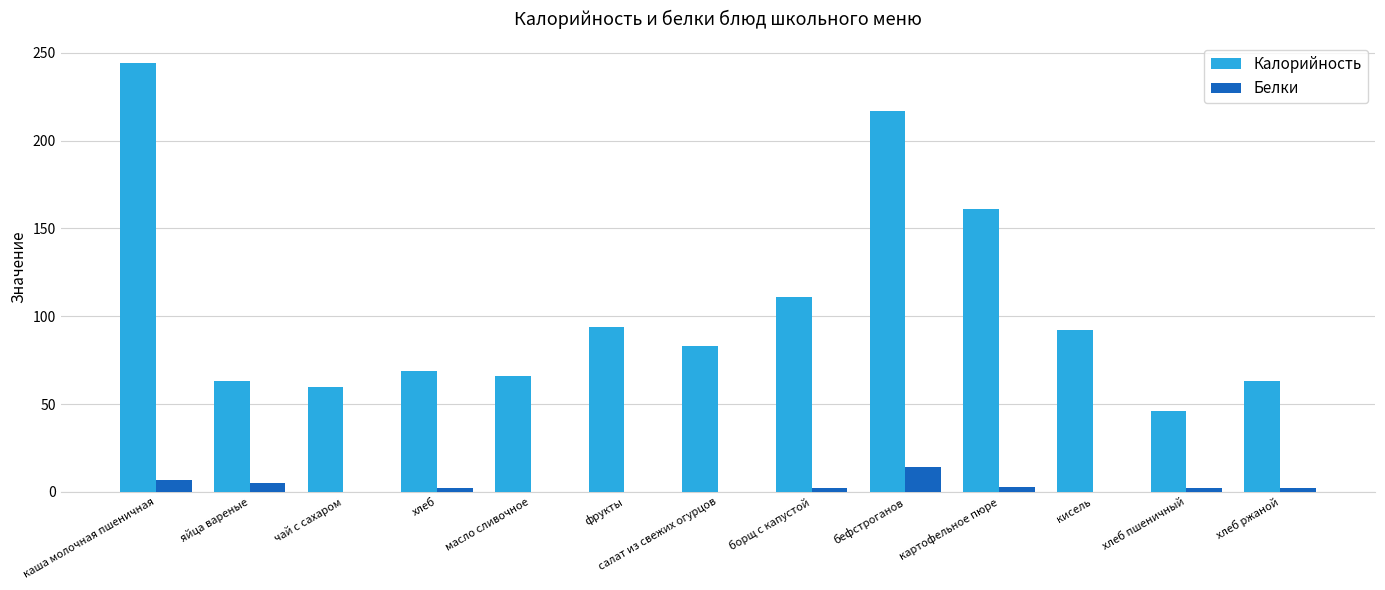

What is the sum of the Калорийность values at чай с сахаром and бефстроганов?

277